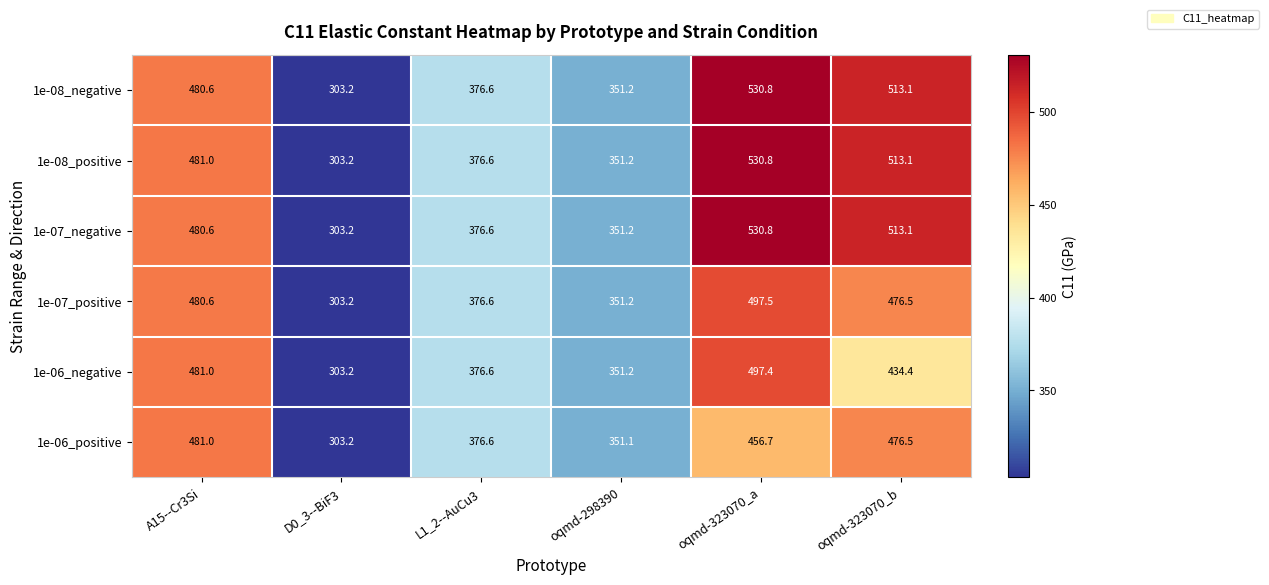

At which category is the sum across all series the highest?

oqmd-323070_a